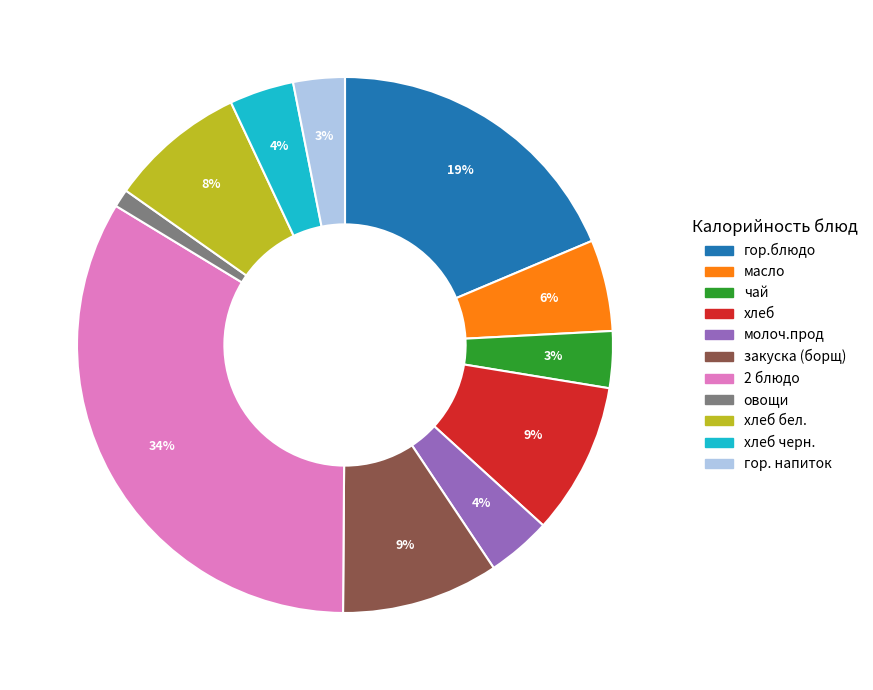

Is there a majority slice in this chart?

No